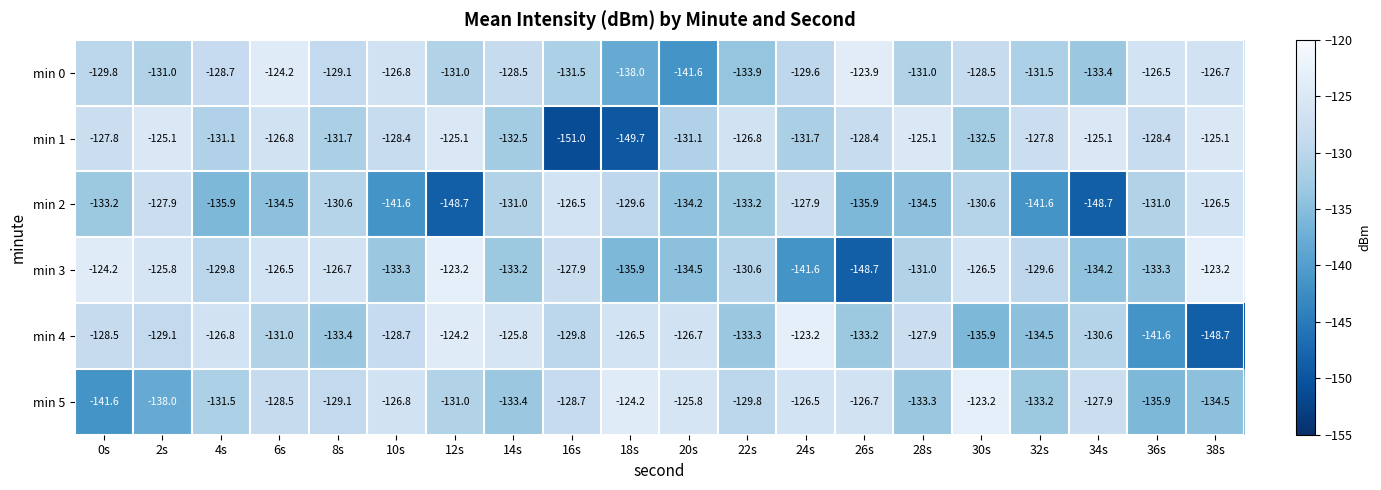

What is the difference between the second highest and minimum values in the min 3 series?

25.5